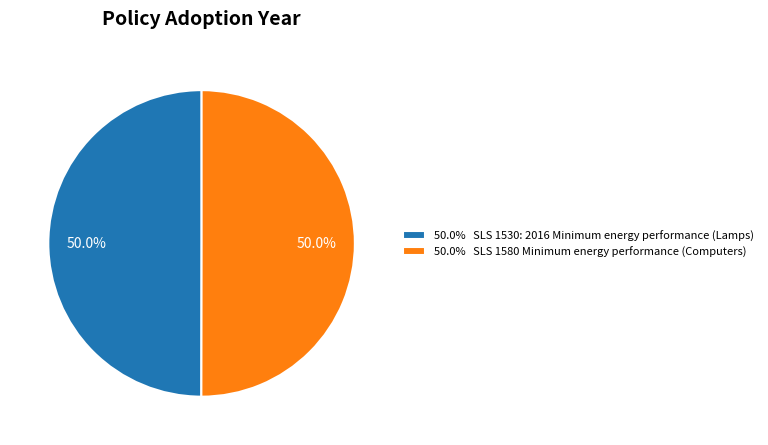

What is the ratio of the value at 50.0% SLS 1530: 2016 Minimum energy performance (Lamps) to the value at 50.0% SLS 1580 Minimum energy performance (Computers)?

1.0